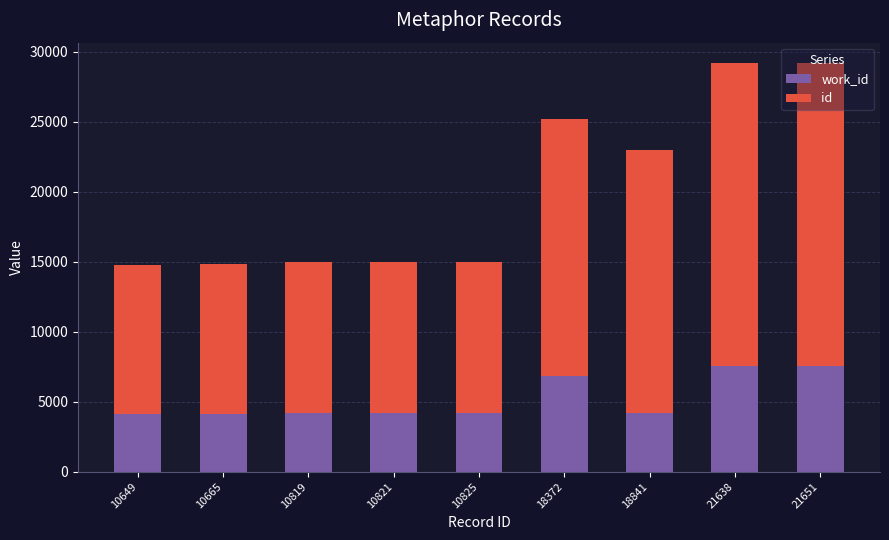

Are the bars grouped side by side (vs. stacked)?

No